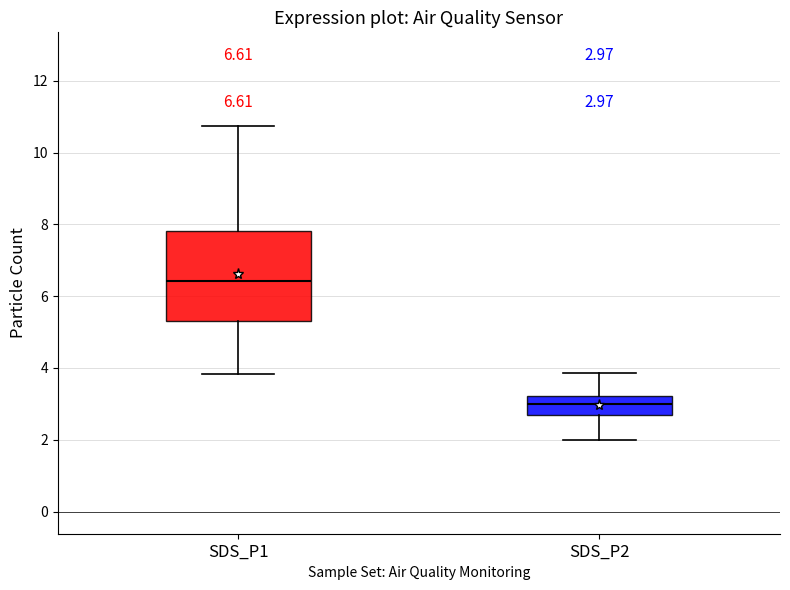

Which box is the tallest, from its lower edge to its upper edge?

SDS_P1